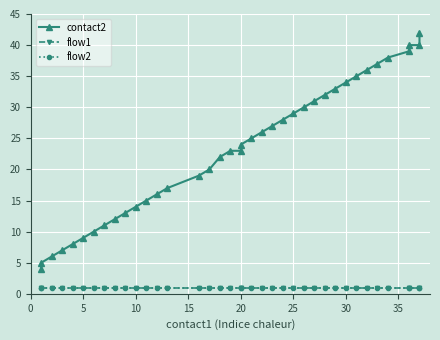

Is this an area chart (filled region under the line)?

No